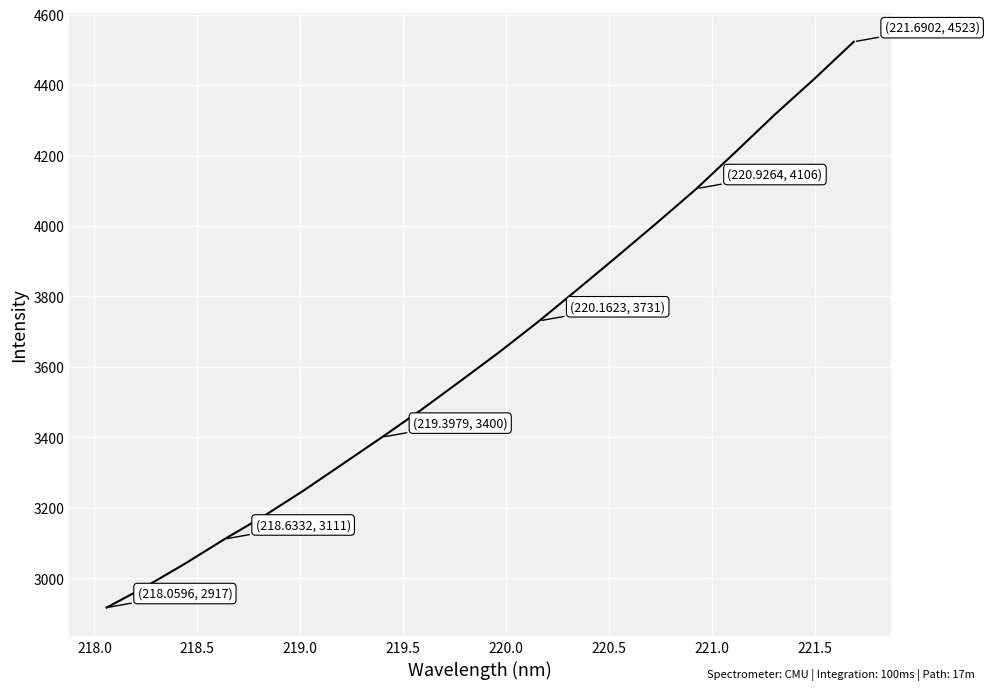

What is the difference between the maximum and minimum values?

1606.5